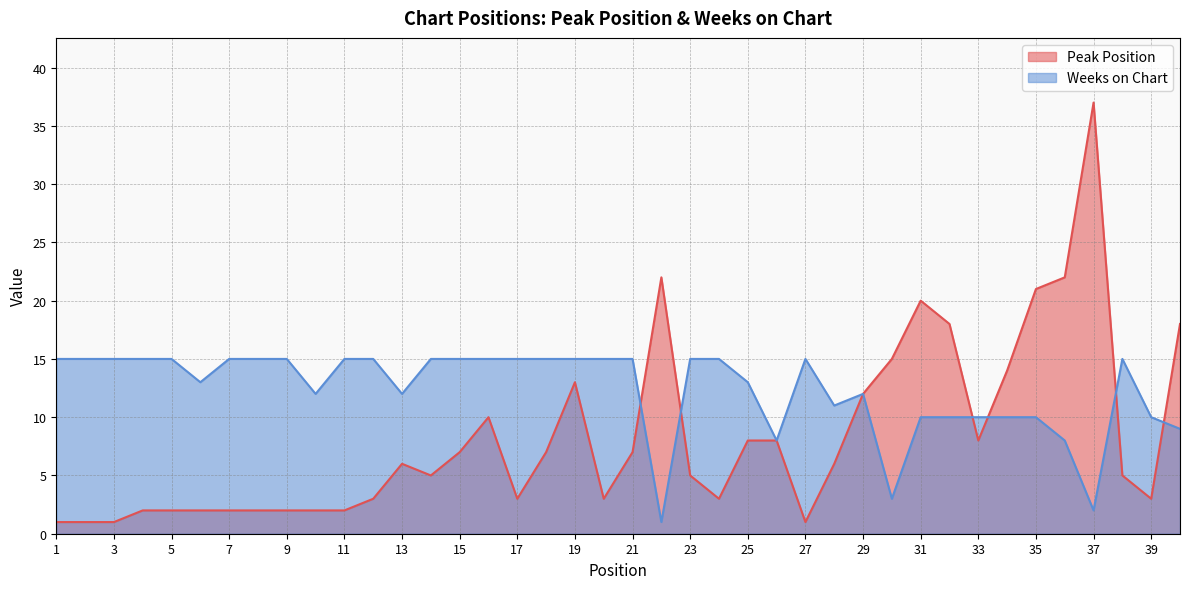

True or false: Peak Position has a value of 2 at 10.

True